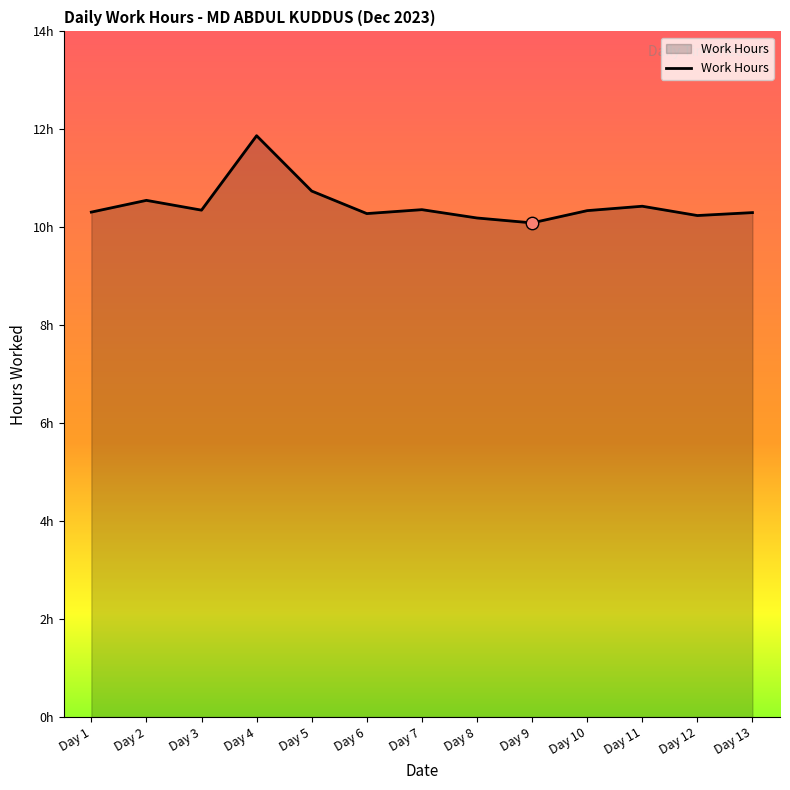

Approximately how many times larger is the value at Day 7 compared to Day 5?

1.0